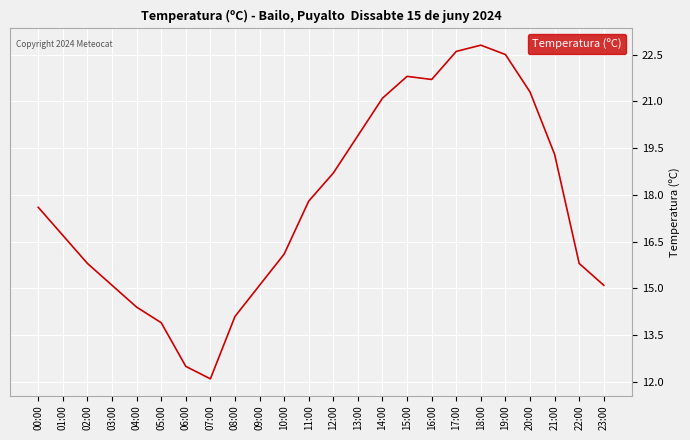

True or false: the data shows 16.1 at 10:00.

True